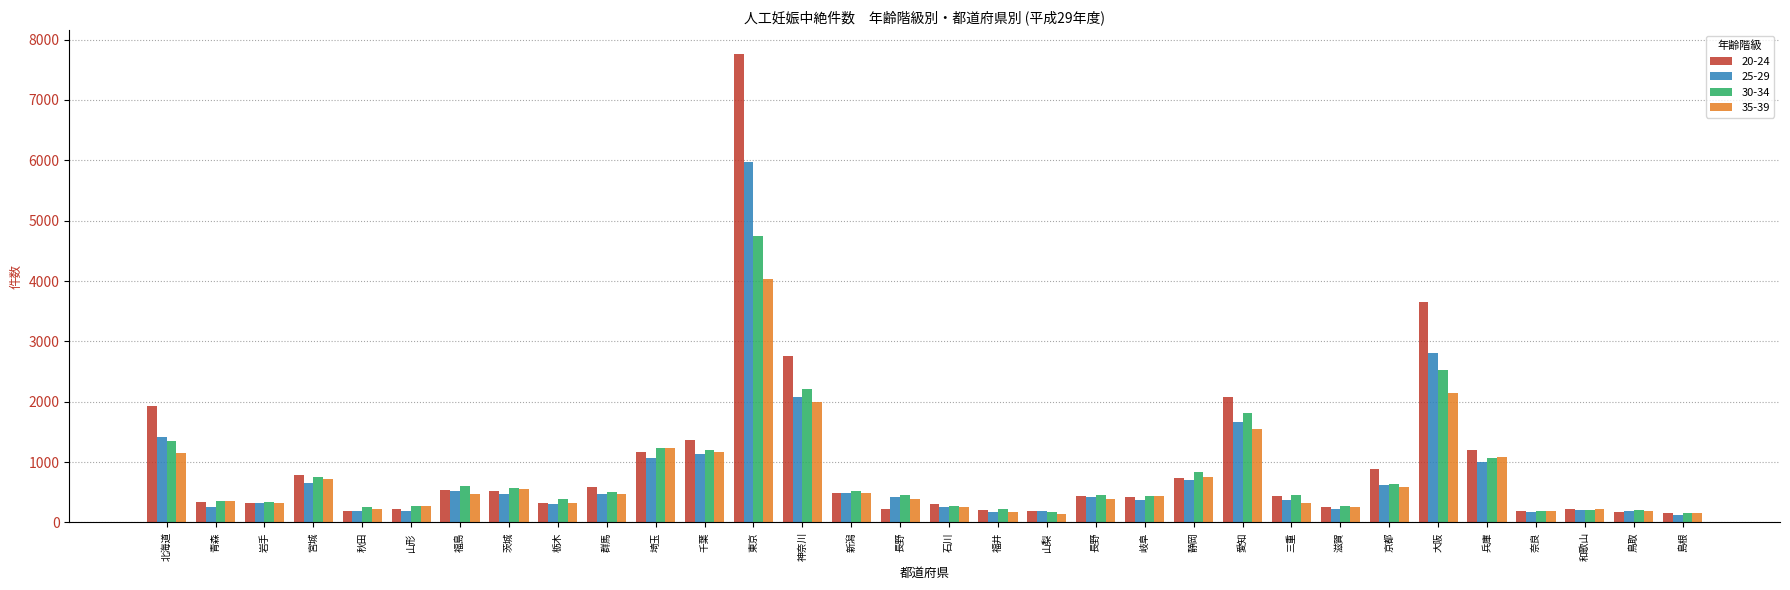

Which series has the largest total across all categories?

20-24